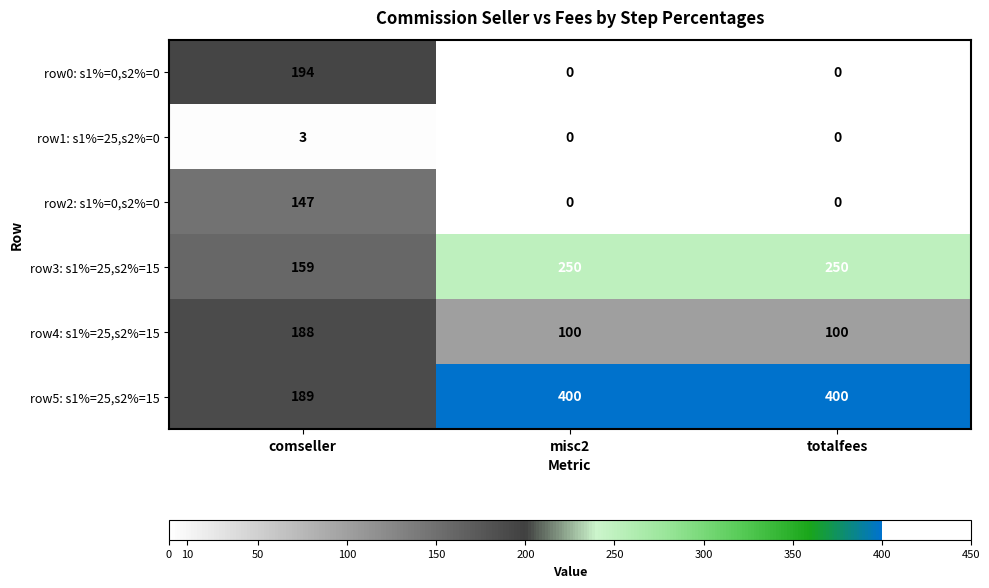

Which series has the widest spread of values?

row5: s1%=25,s2%=15